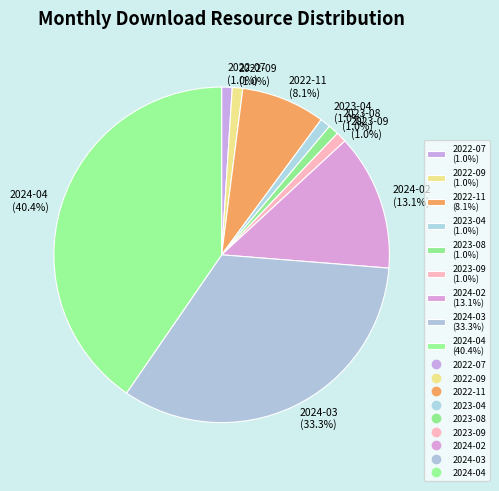

To the nearest percent, what is the difference between the largest and smallest slice percentages?

39%